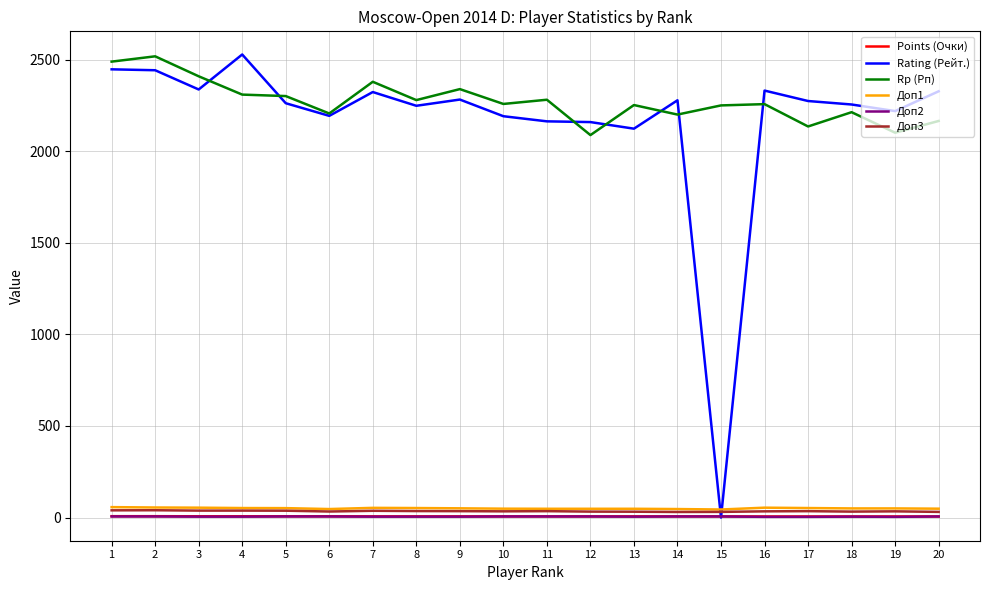

How many lines are shown in the chart?

6